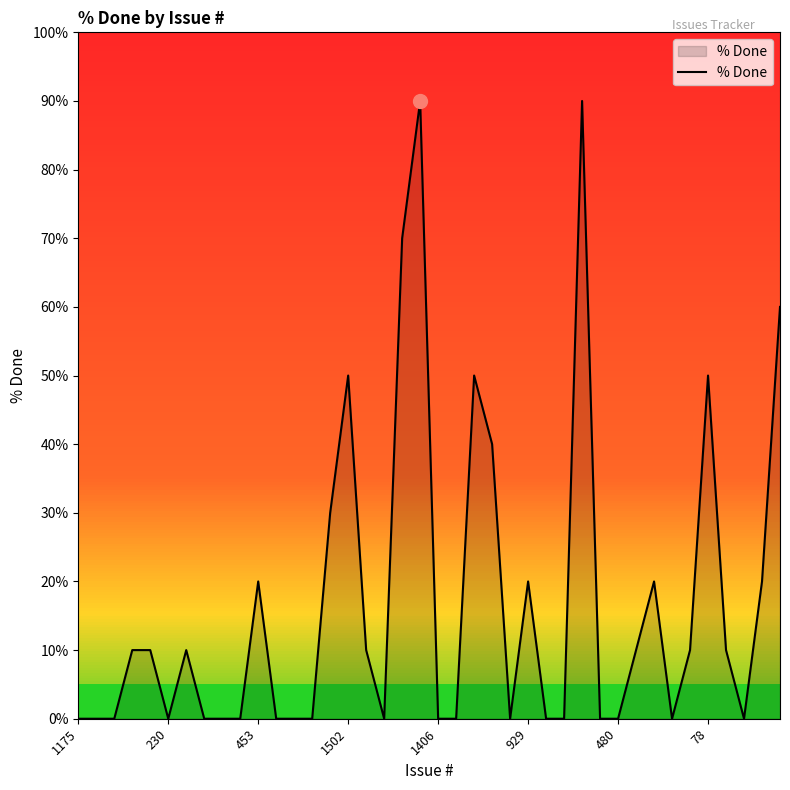

What is the greatest value displayed?

90